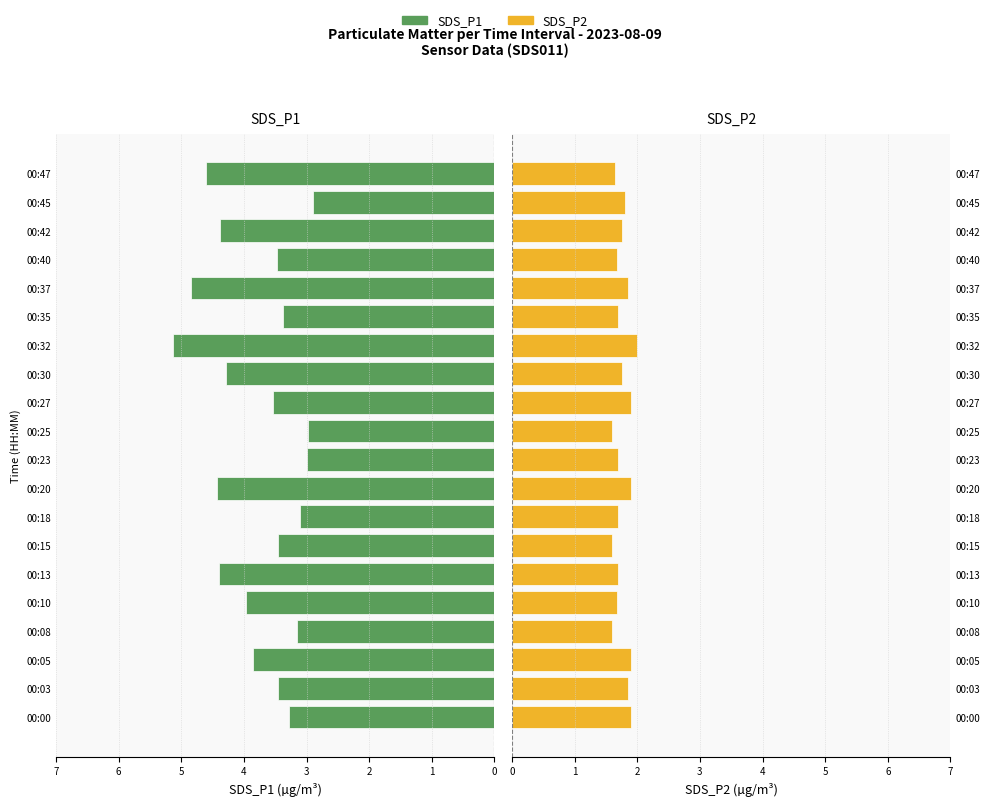

Count the SDS_P2 values in the range 1 to 2.

20